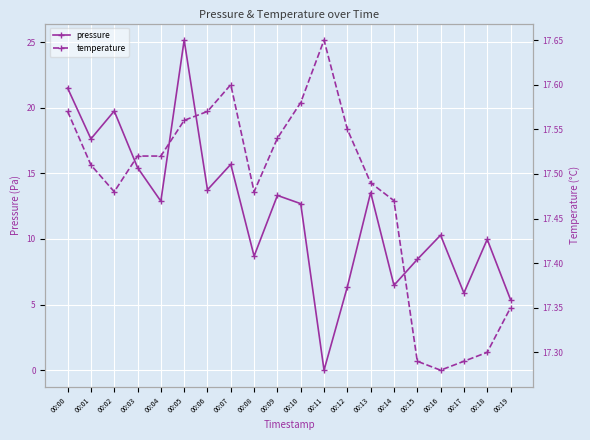

Where is pressure nearest to the value 12?

00:10